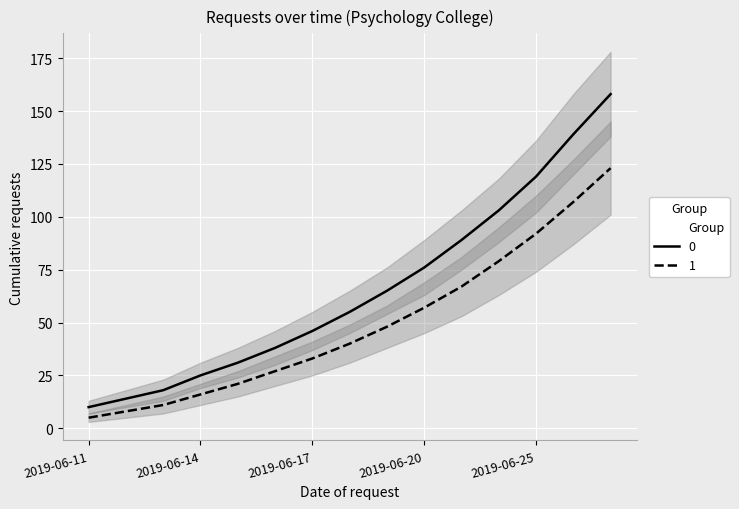

At how many categories does at least one series exceed 23?

12